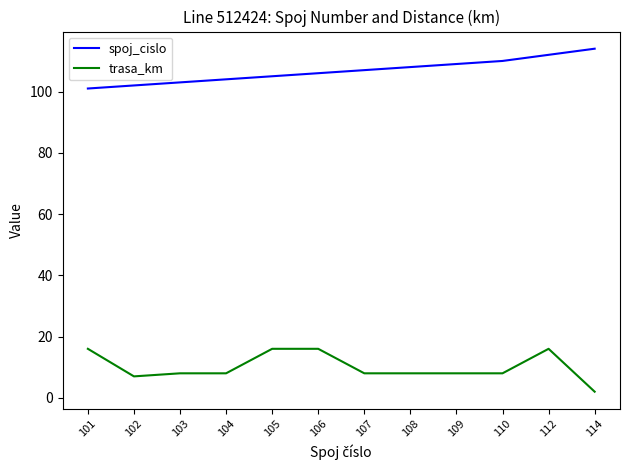

Rank the series by their maximum value, from lowest to highest.

trasa_km, spoj_cislo